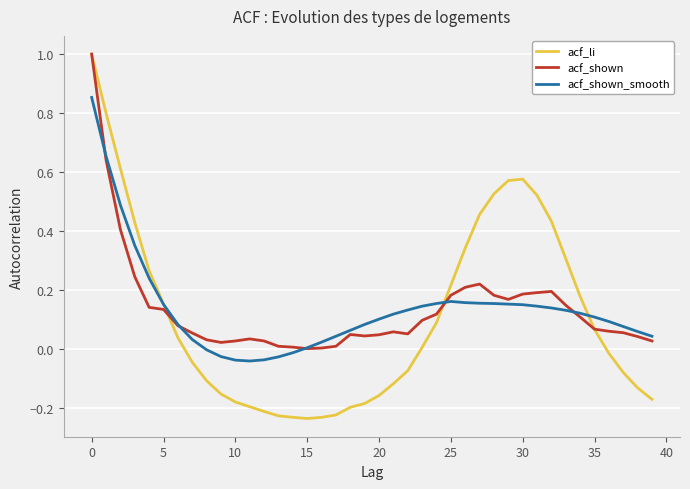

What is the highest value of the acf_shown series?

1.0